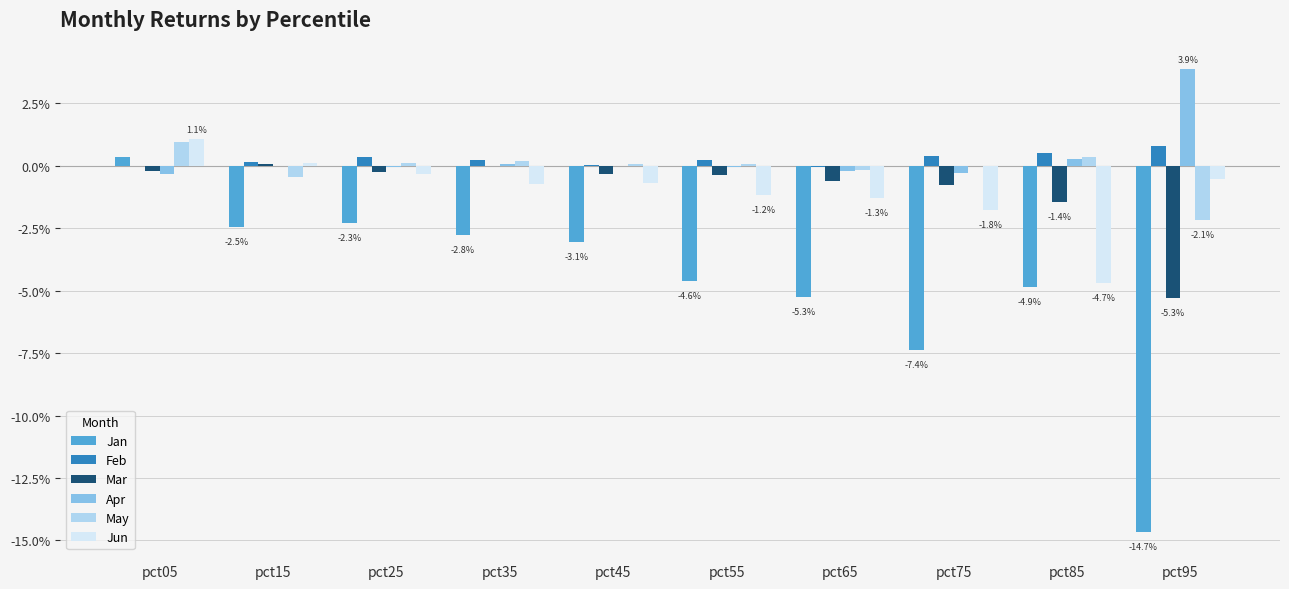

Are the bars horizontal?

No